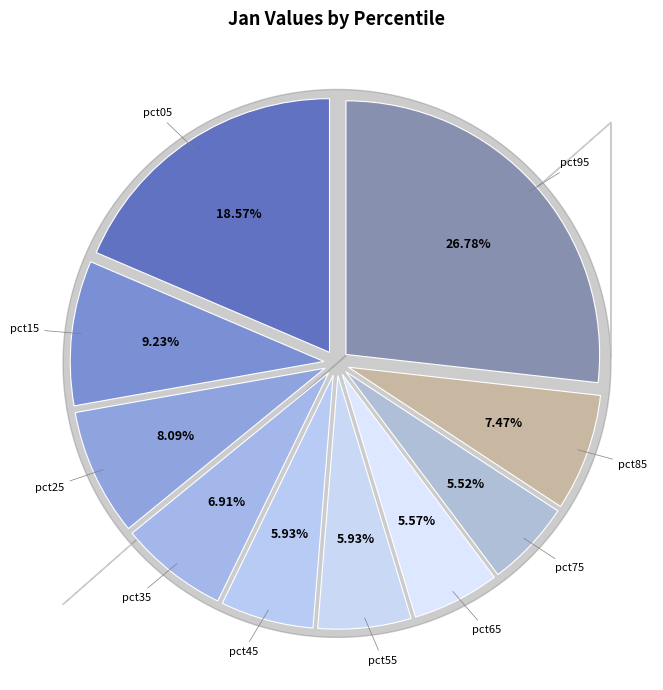

Is it true that pct55 is 17% of the pie?

False